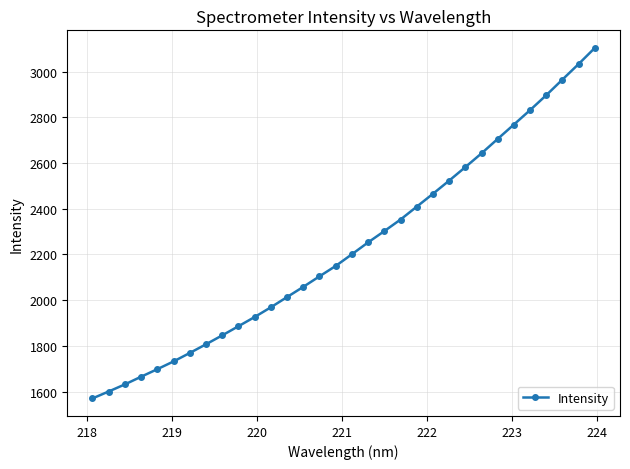

What is the difference between the maximum and second lowest values?

1503.0